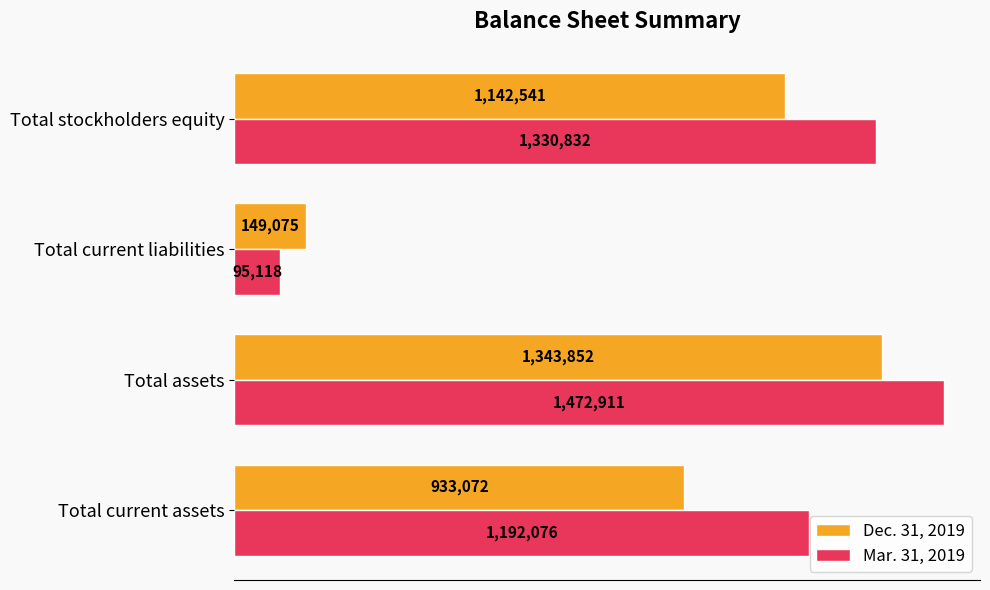

What are all the series names shown in the legend?

Dec. 31, 2019, Mar. 31, 2019